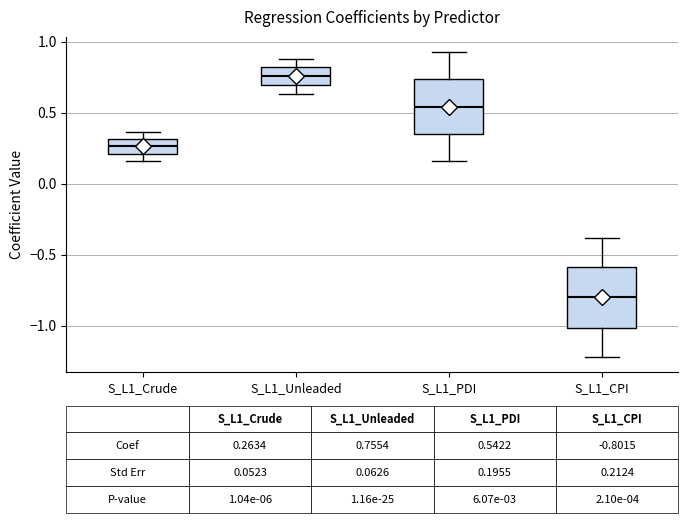

Which box's median line is the highest?

S_L1_Unleaded